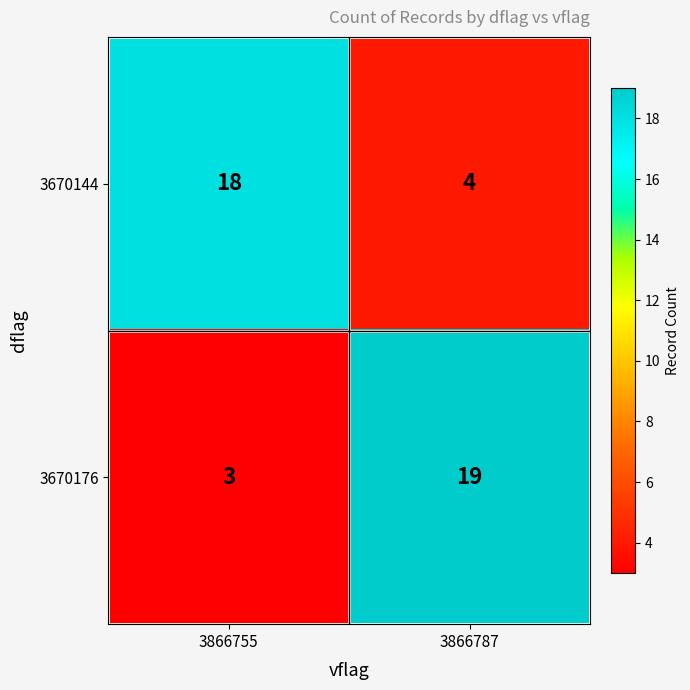

The 3670144 series shows 18 at 3866755. True or false?

True